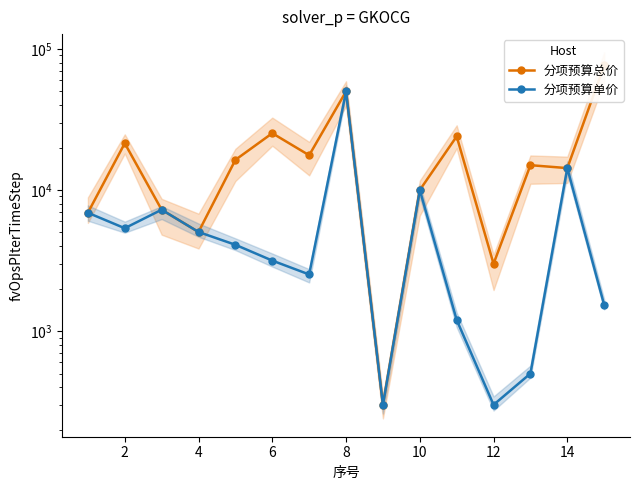

True or false: 分项预算单价 and 分项预算总价 cross at least once.

False